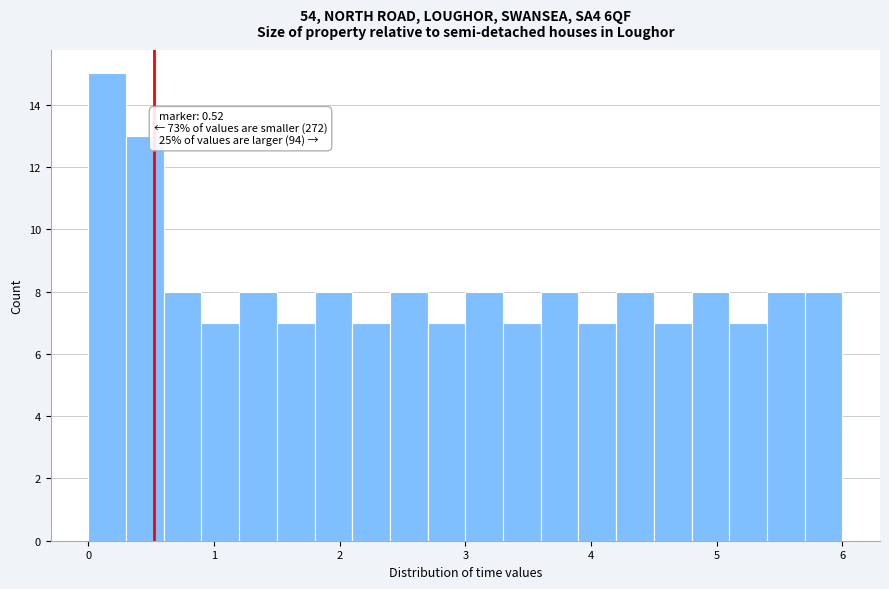

Around what value on the x-axis is the tallest bar? Give the approximate position of its centre, as read against the axis.

0.2